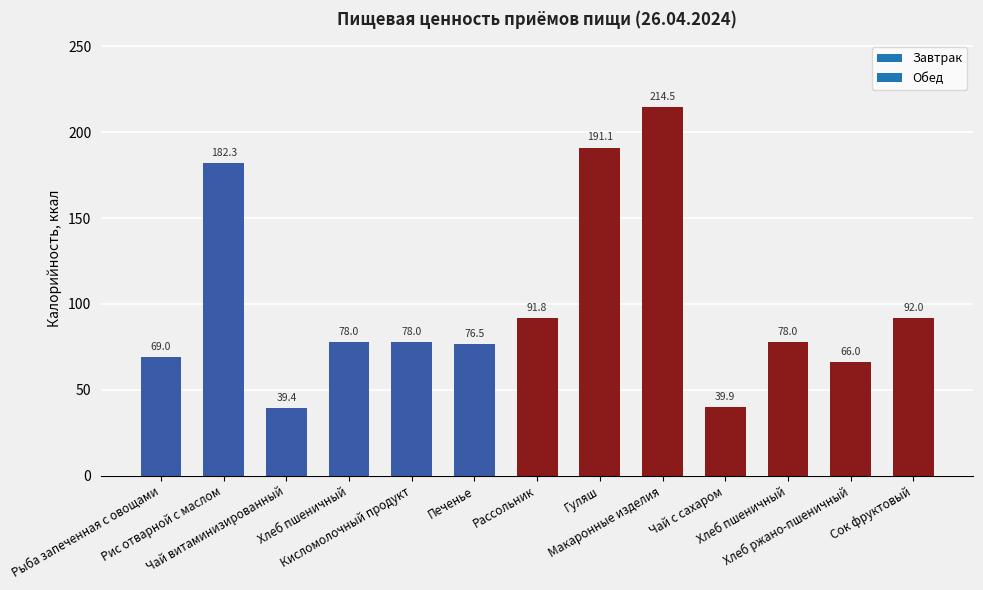

How many distinct data groups are displayed?

1